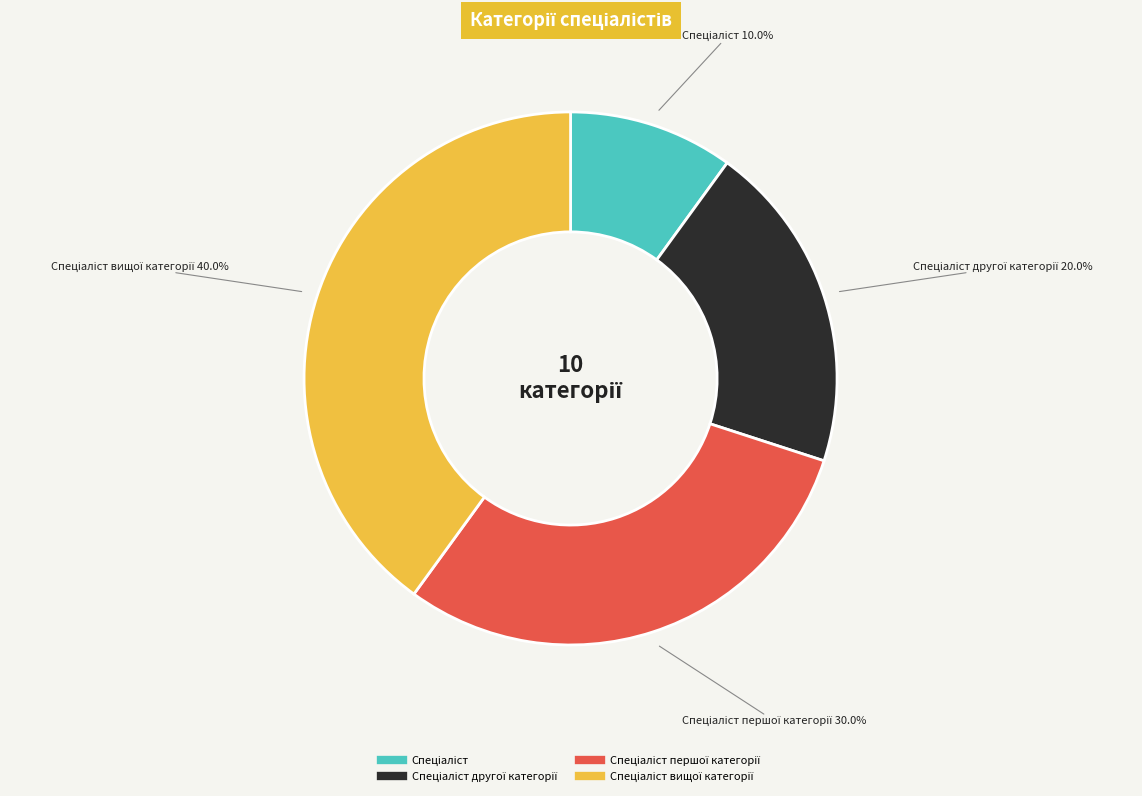

To the nearest percent, what is the difference between the largest and smallest slice percentages?

30%